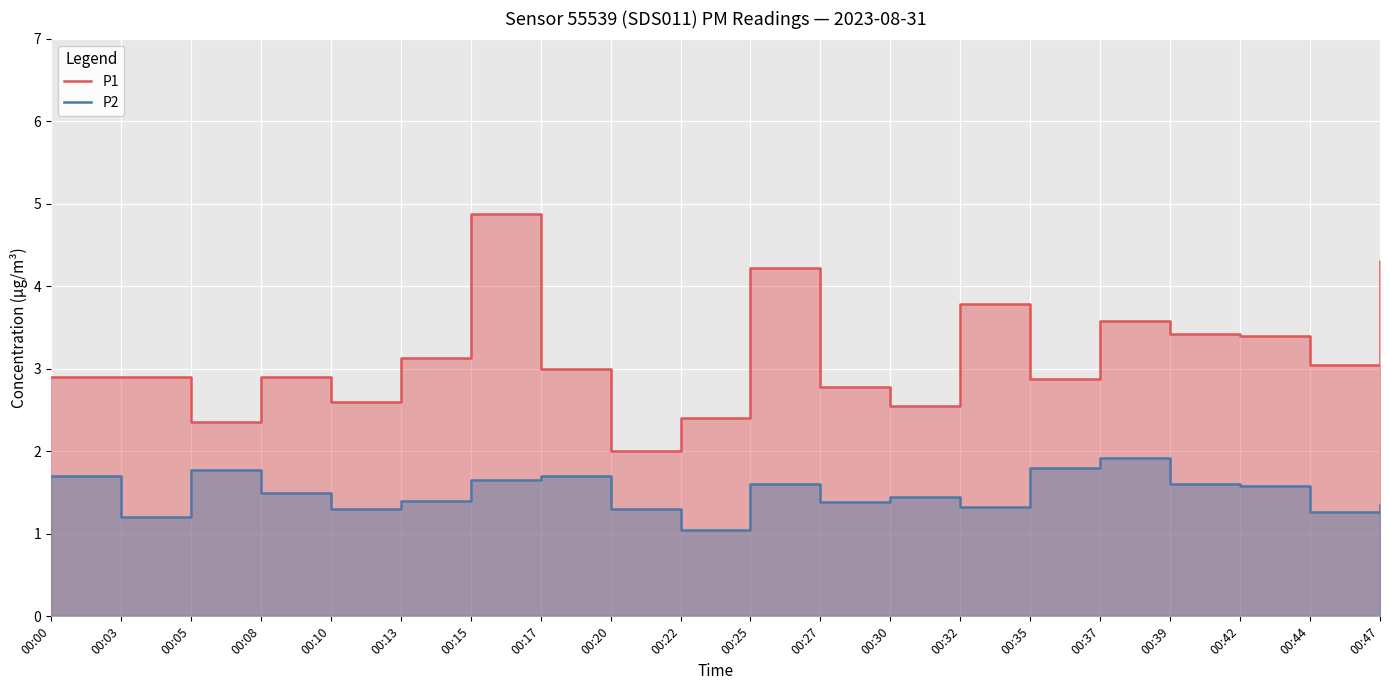

How many data points does each series have?

20